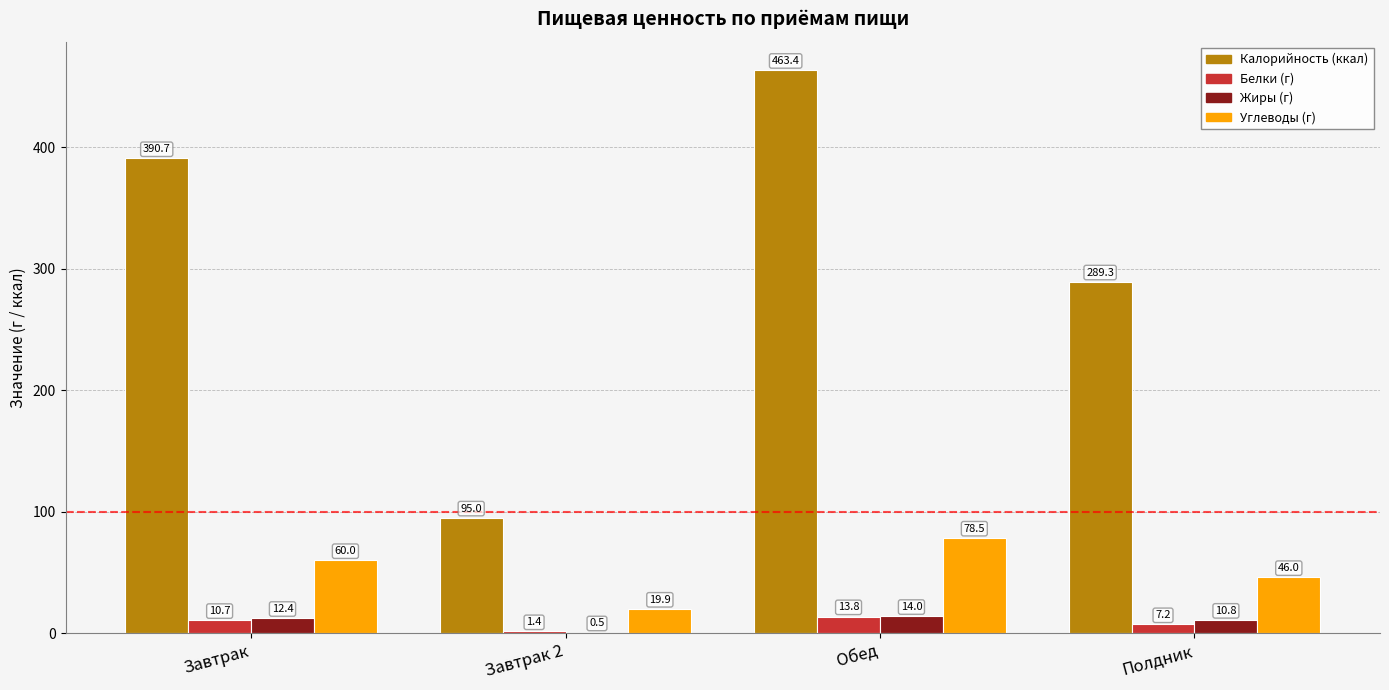

Which label corresponds to the largest value in the chart?

Обед